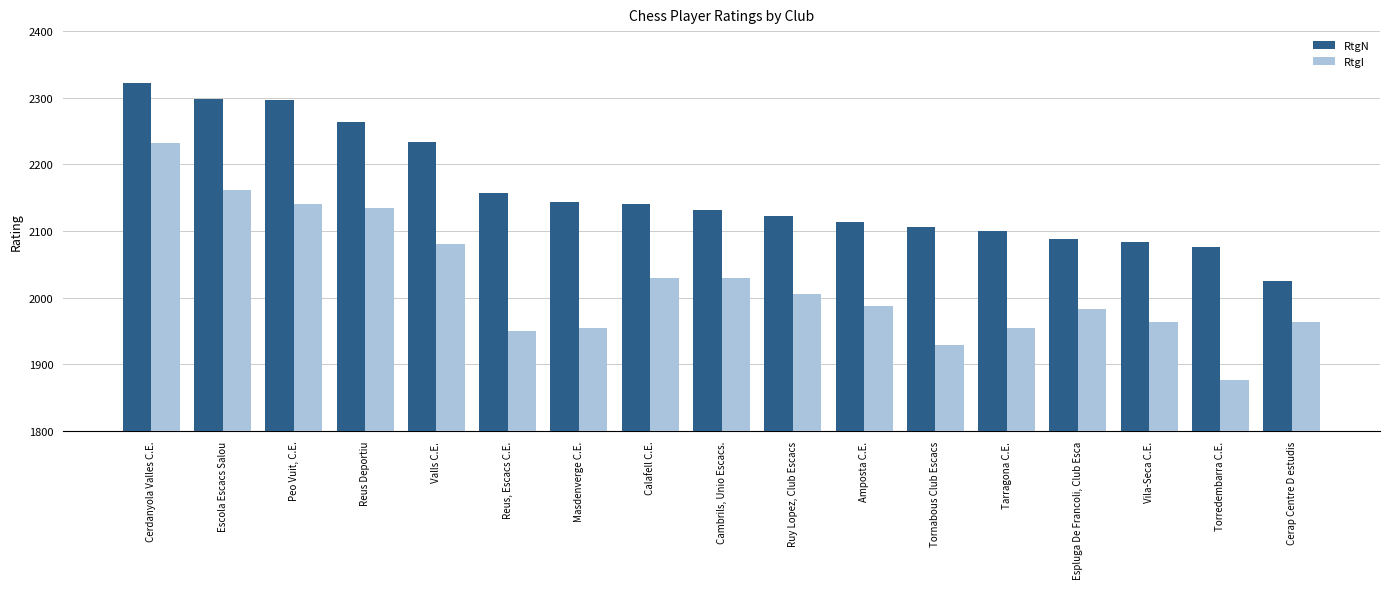

At which category is the sum across all series the highest?

Cerdanyola Valles C.E.